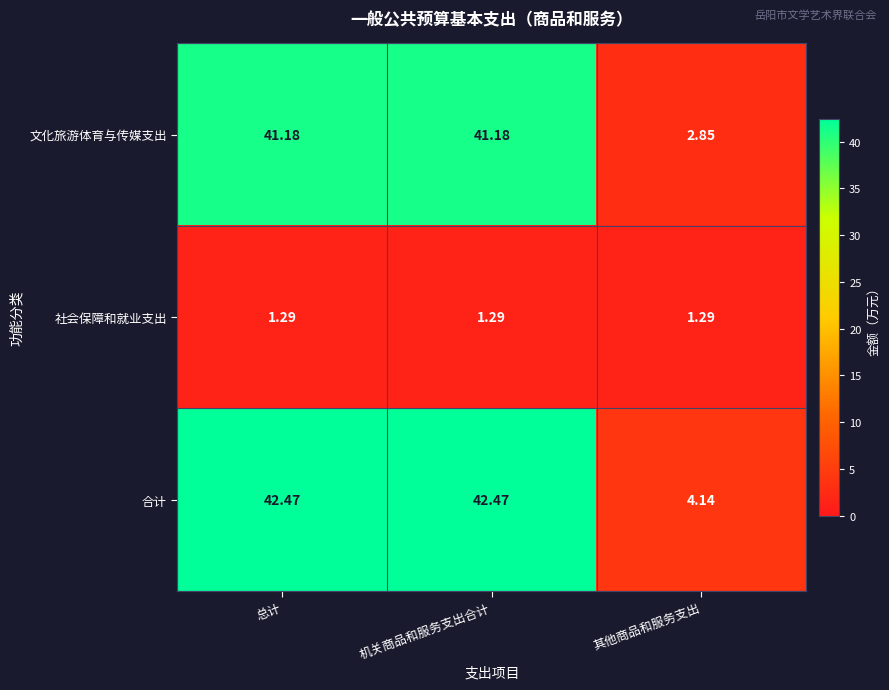

Rank the series by their maximum value, from highest to lowest.

合计, 文化旅游体育与传媒支出, 社会保障和就业支出